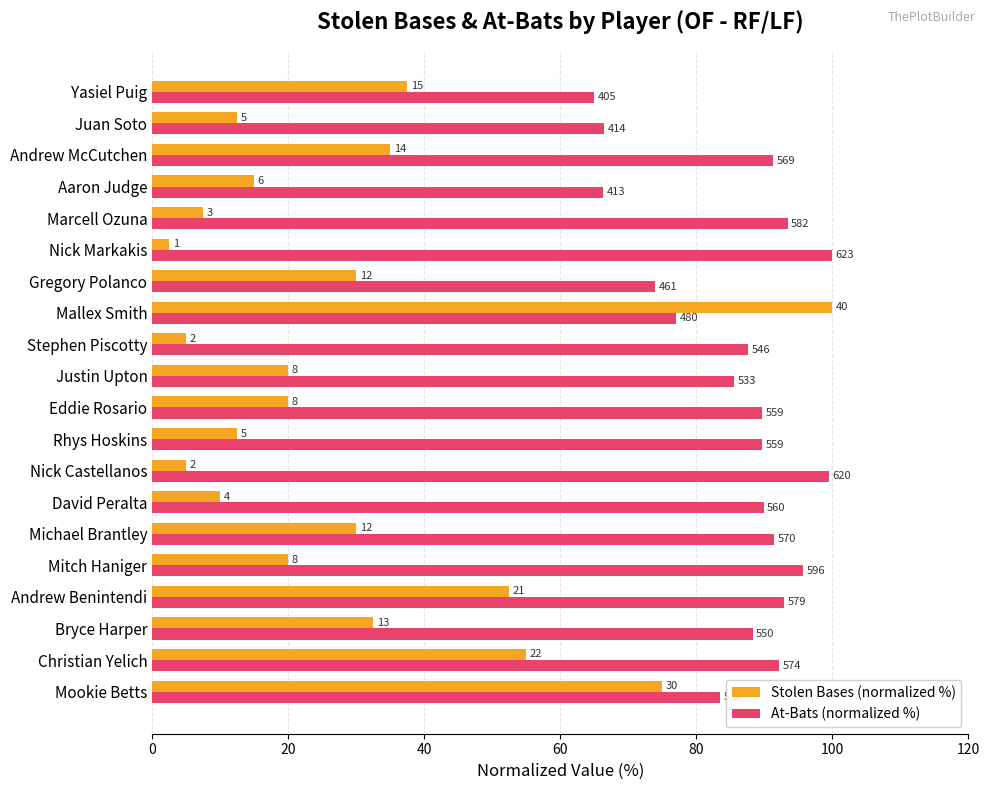

What are all the series names shown in the legend?

Stolen Bases (normalized %), At-Bats (normalized %)